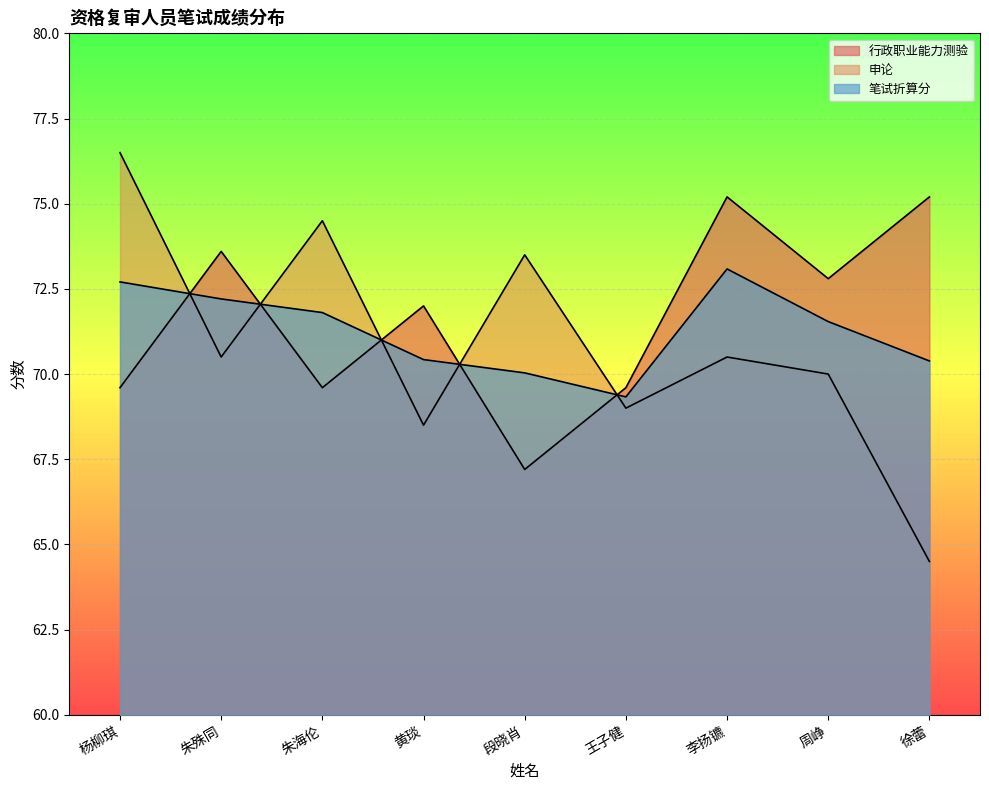

How many distinct data groups are displayed?

3